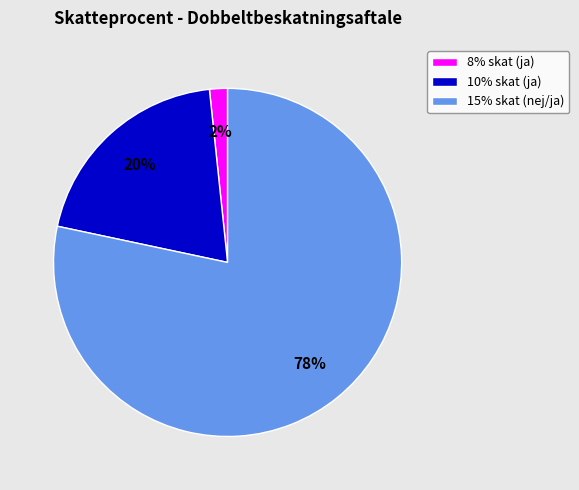

How many segments does this pie chart have?

3